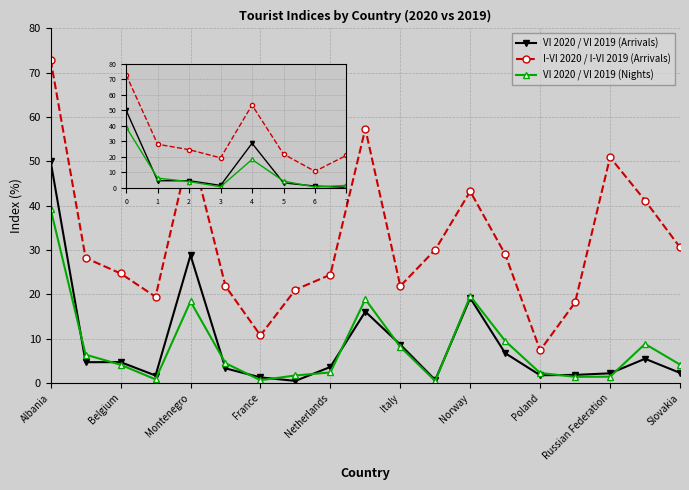

Does the chart display data point markers on the line(s)?

Yes